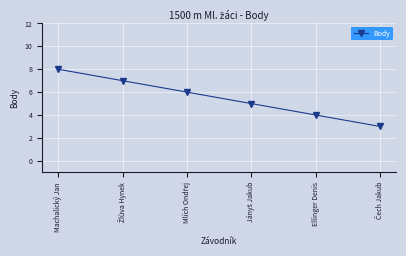

True or false: the data shows 1 at Ellinger Denis.

False